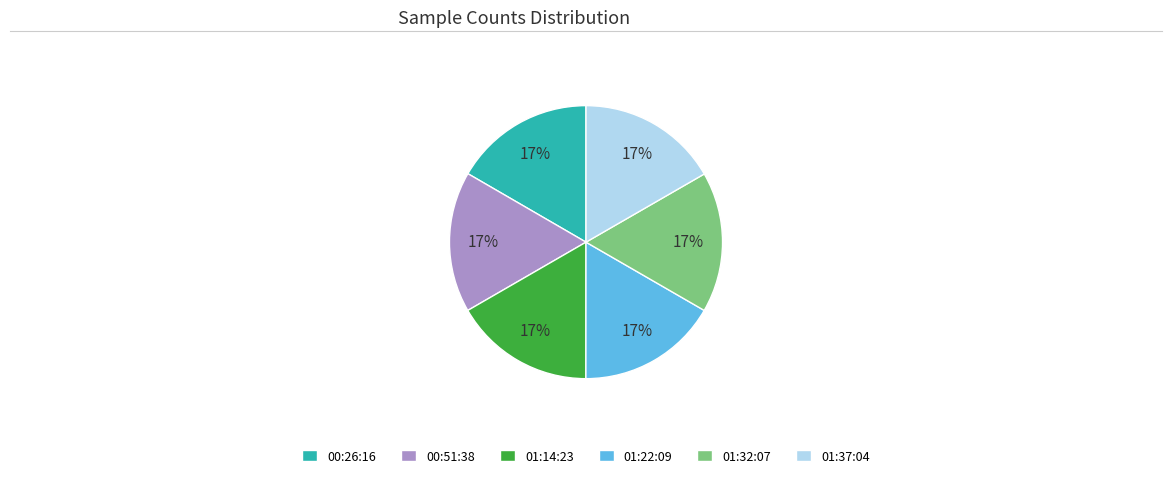

True or false: 01:32:07 accounts for 11% of the total.

False